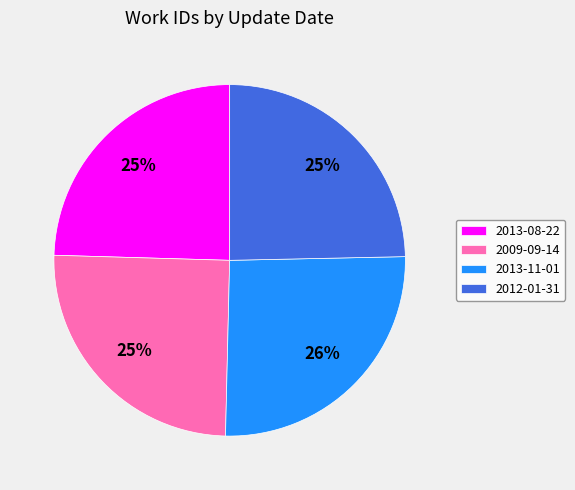

Which has a higher value, 2012-01-31 or 2013-11-01?

2013-11-01